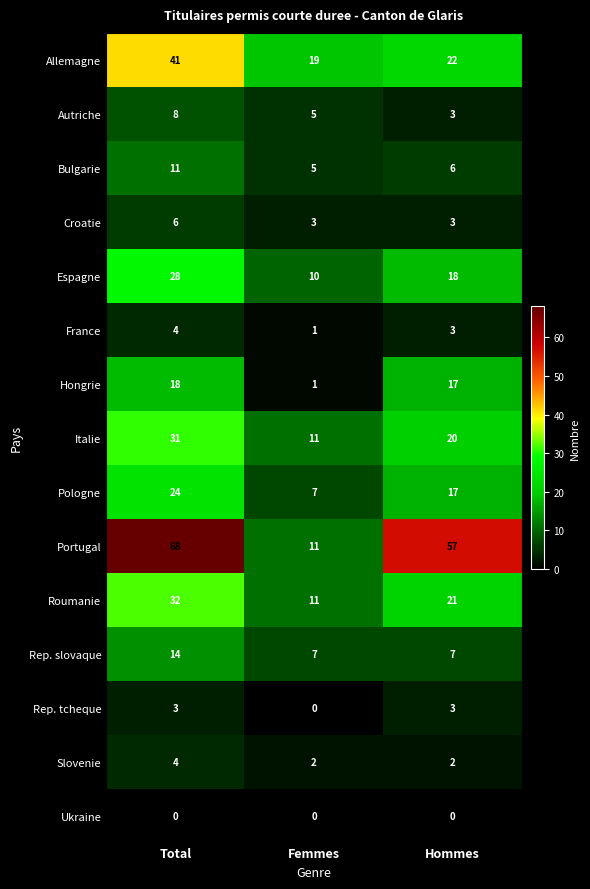

What value does the Portugal series have at Total, to the nearest 5?

70